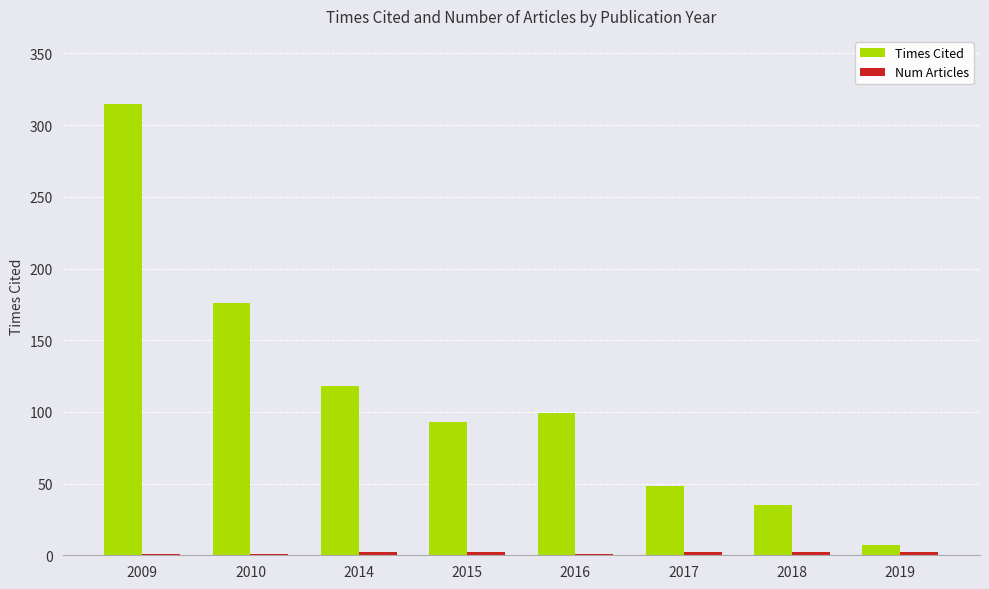

At which category is the sum across all series the highest?

2009